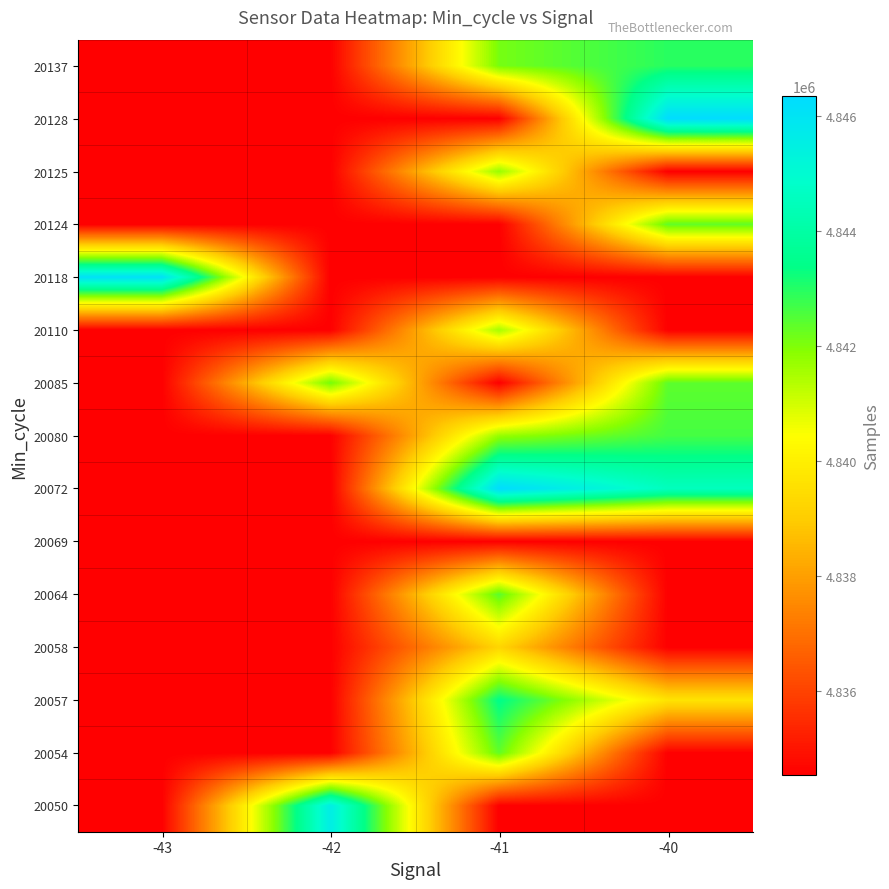

What is the maximum value shown in the chart?

4846352